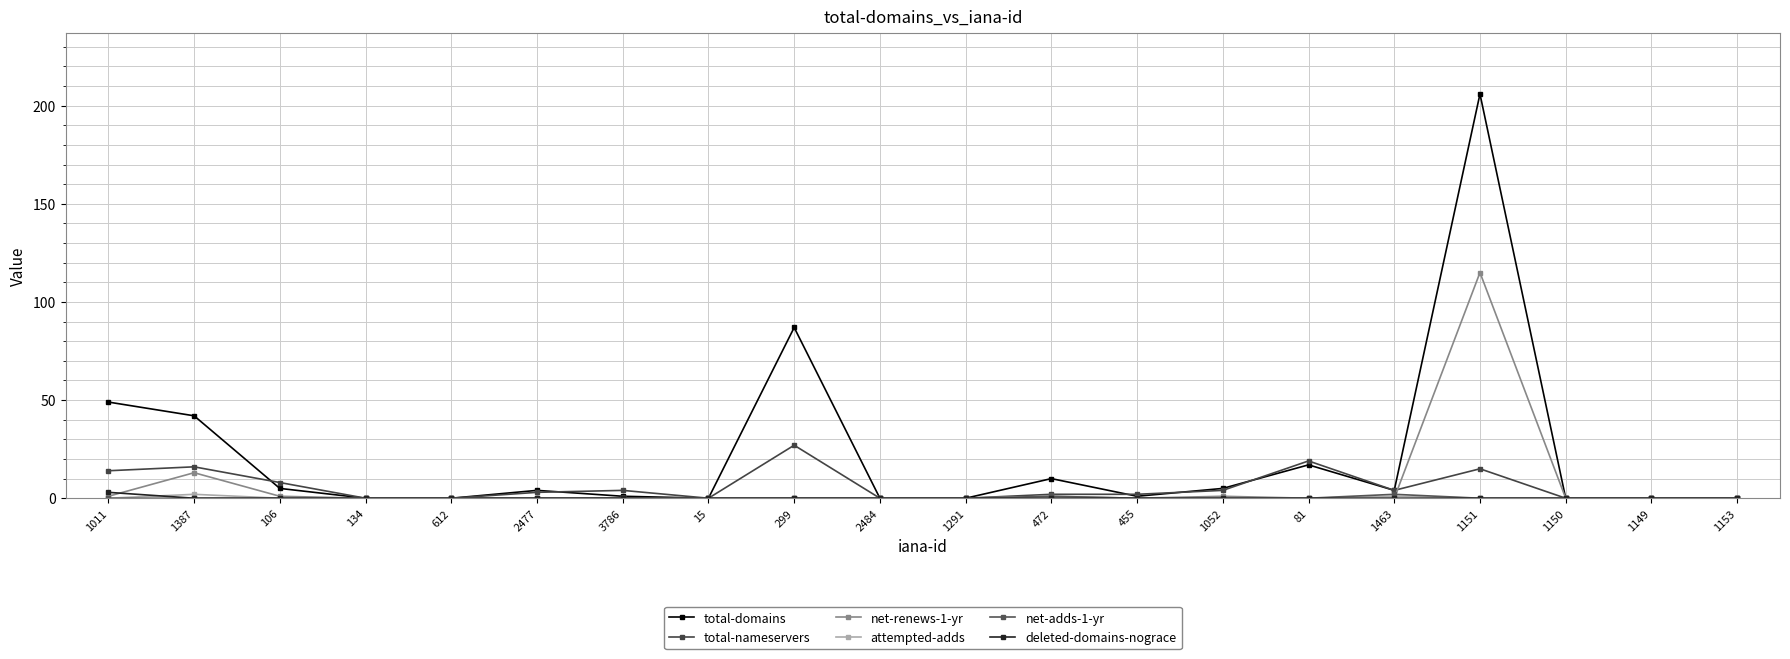

True or false: net-adds-1-yr has a value of 0 at 106.

True